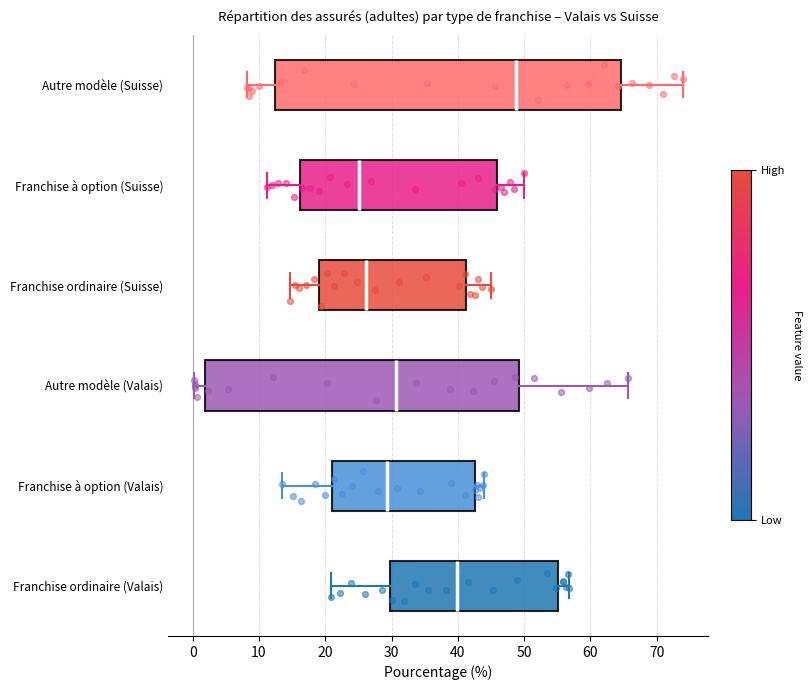

Reading bottom to top, transcribe this box plot: for each box, give where its median line is, the range the box spans, and where its two whiskers end, as read against the x-axis. The values are not printed on the chart, so give them approximately, as read against the axis.

Franchise ordinaire (Valais): median 40, box 30 to 55, whiskers 21 to 57
Franchise à option (Valais): median 29, box 21 to 43, whiskers 13 to 44
Autre modèle (Valais): median 31, box 2 to 49, whiskers 0 to 66
Franchise ordinaire (Suisse): median 26, box 19 to 41, whiskers 15 to 45
Franchise à option (Suisse): median 25, box 16 to 46, whiskers 11 to 50
Autre modèle (Suisse): median 49, box 12 to 65, whiskers 8 to 74